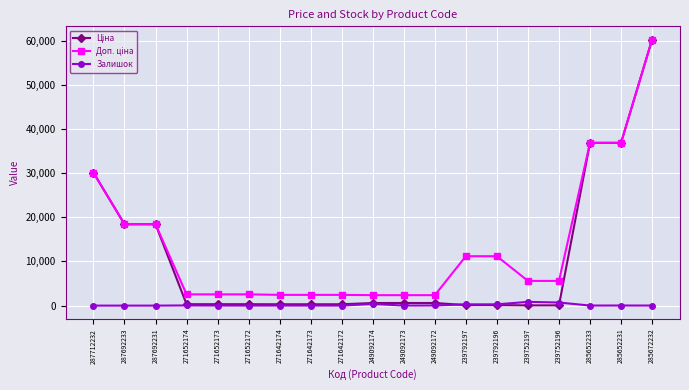

How many lines are shown in the chart?

3